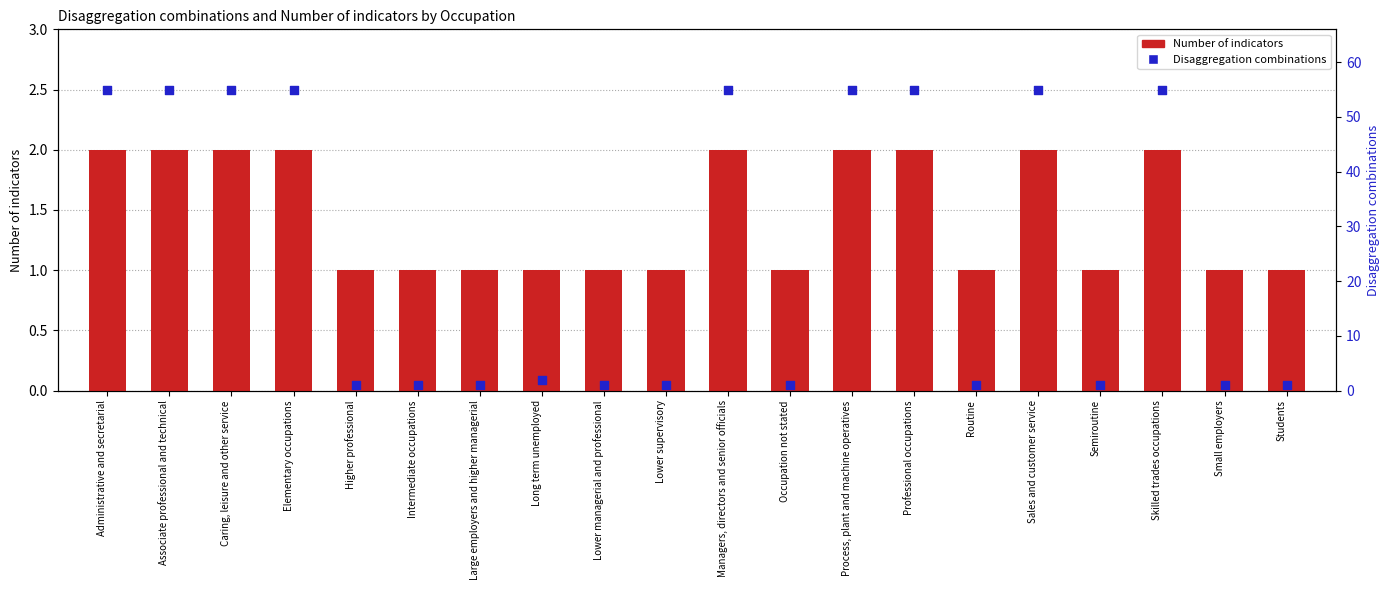

Which series contains the highest Y value?

Disaggregation combinations